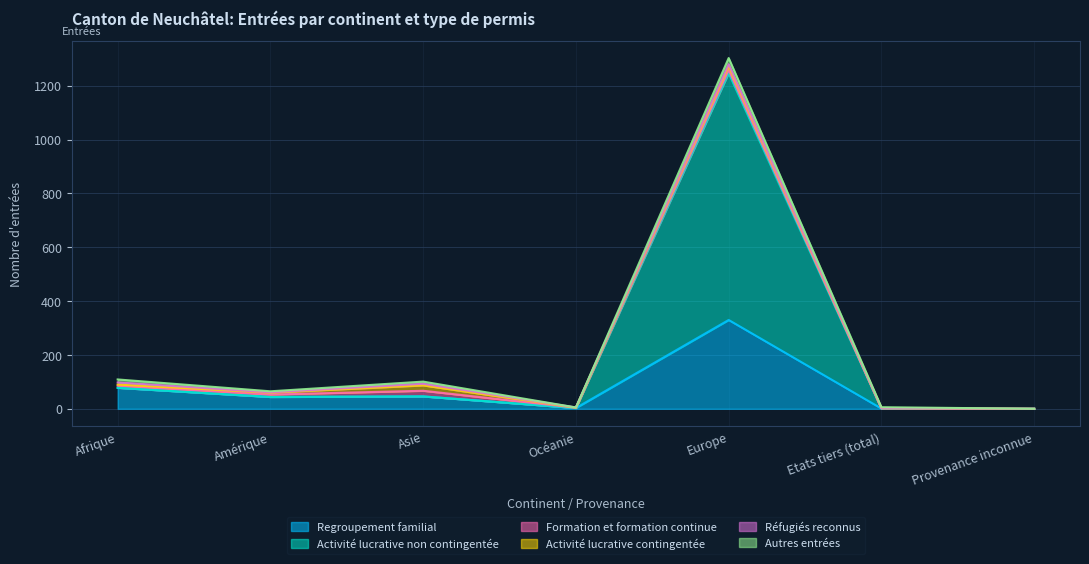

Which series has the largest total across all categories?

Activité lucrative non contingentée